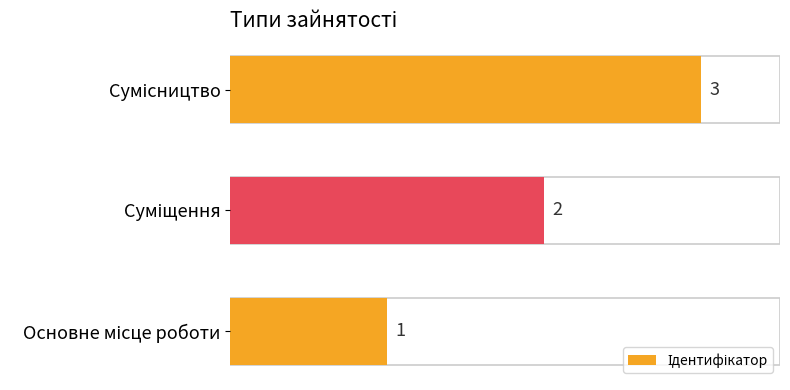

What is the maximum value shown in the chart?

3